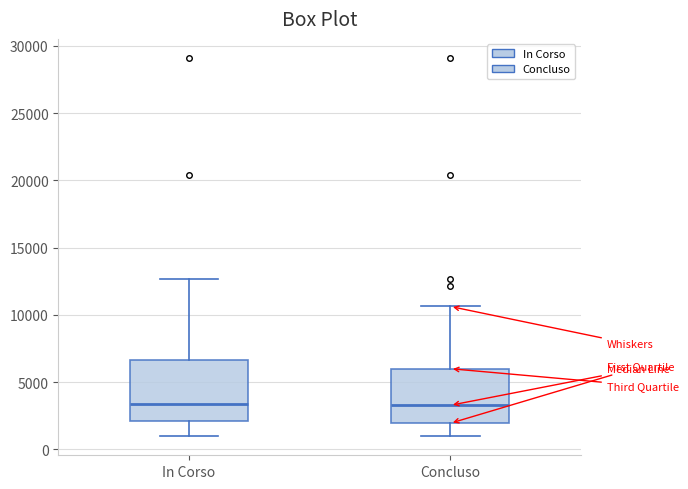

Reading left to right, transcribe this box plot: for each box, give where its median line is, the range the box spans, and where its two whiskers end, as read against the y-axis. The values are not printed on the chart, so give them approximately, as read against the axis.

In Corso: median 3500, box 2000 to 6500, whiskers 1000 to 12500
Concluso: median 3500, box 2000 to 6000, whiskers 1000 to 10500